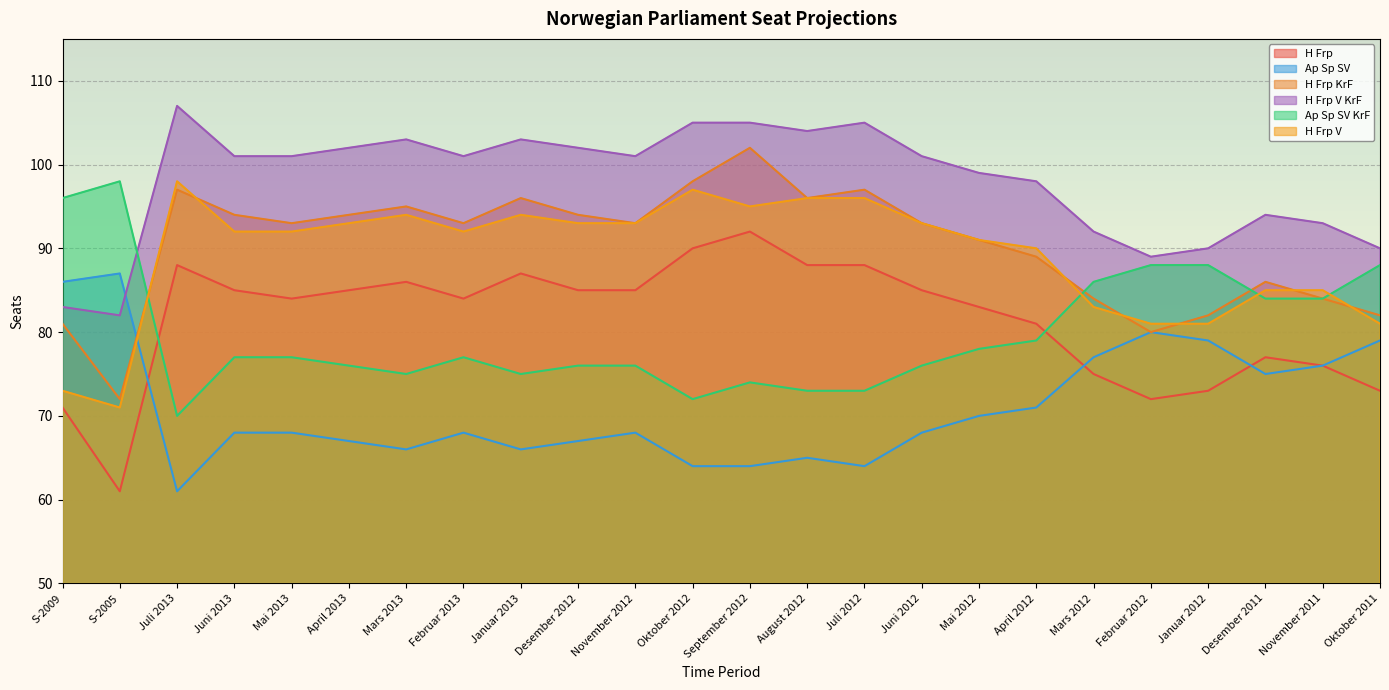

At which label does H Frp first exceed 85?

Juli 2013